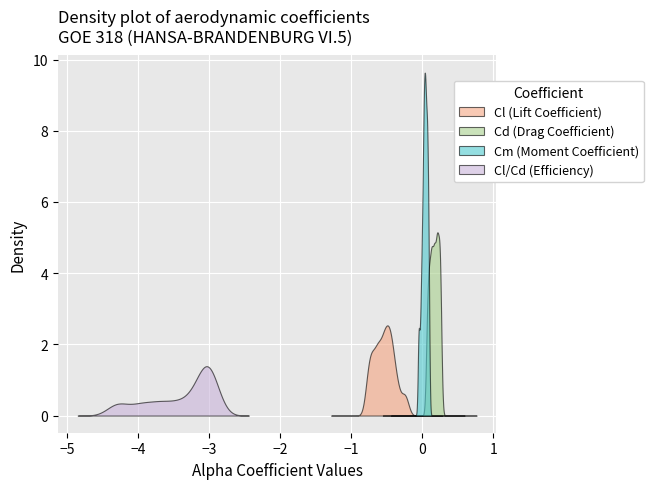

At how many categories does at least one series exceed -2?

30